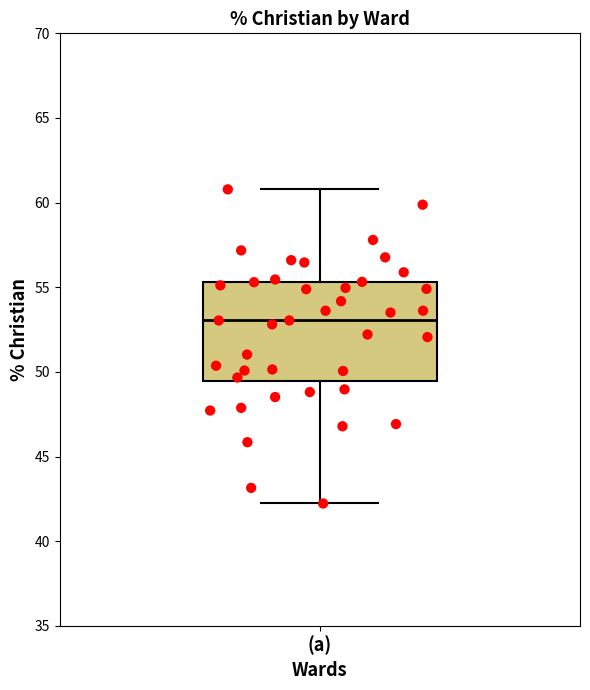

Where does the median line of the box for (a) sit on the y-axis? The values are not printed on the chart, so give them approximately, as read against the axis.

53.0